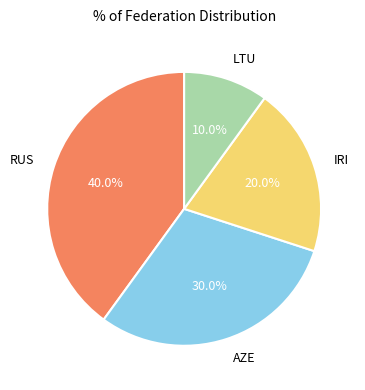

What is the total percentage of AZE and LTU?

40.0%